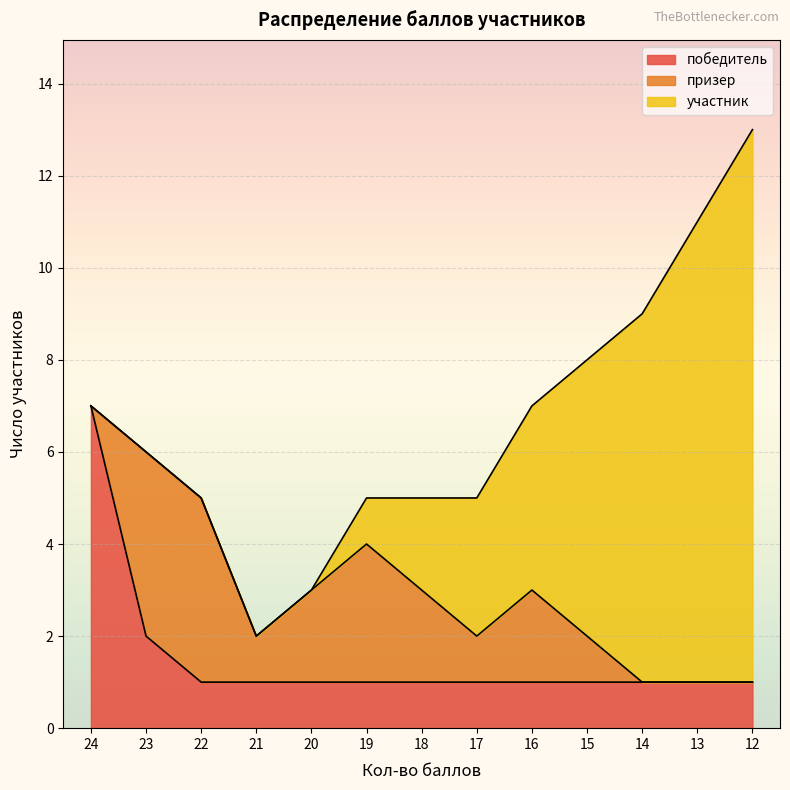

Between 17 and 24, which is larger?

24